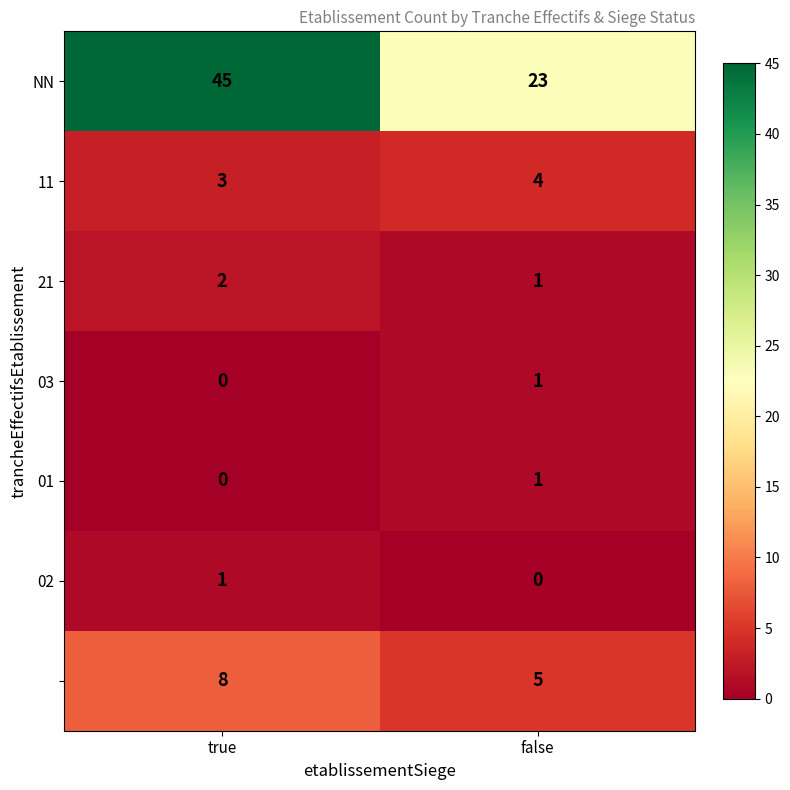

What is the spread (max minus min) of values at true?

45